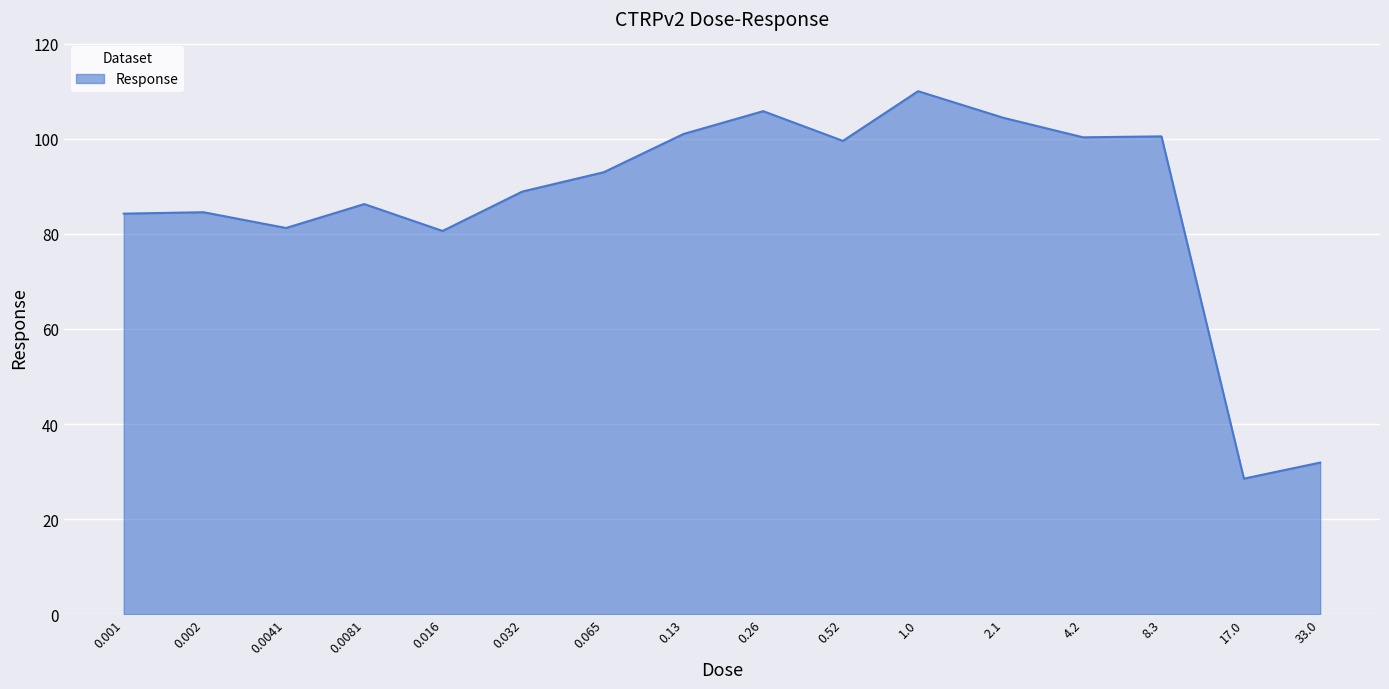

What is the smallest value displayed?

28.5